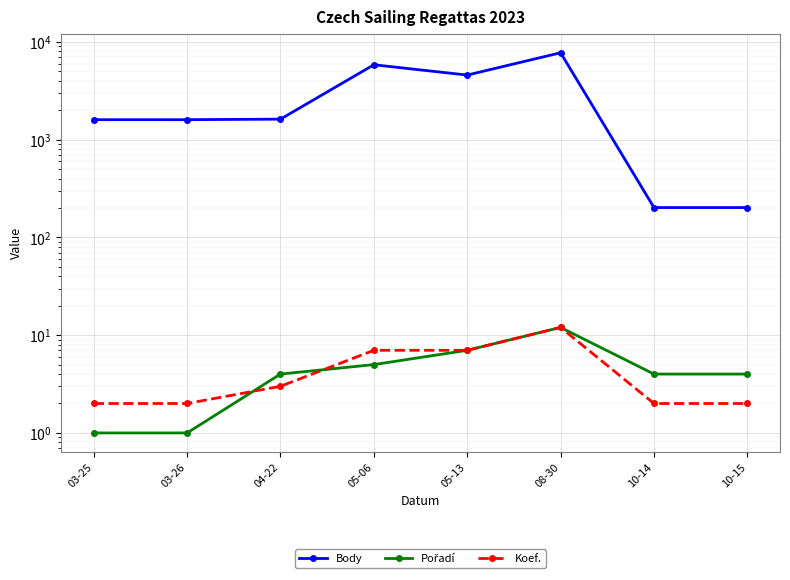

In Koef., how many points are higher than both neighbors (excluding endpoints)?

1